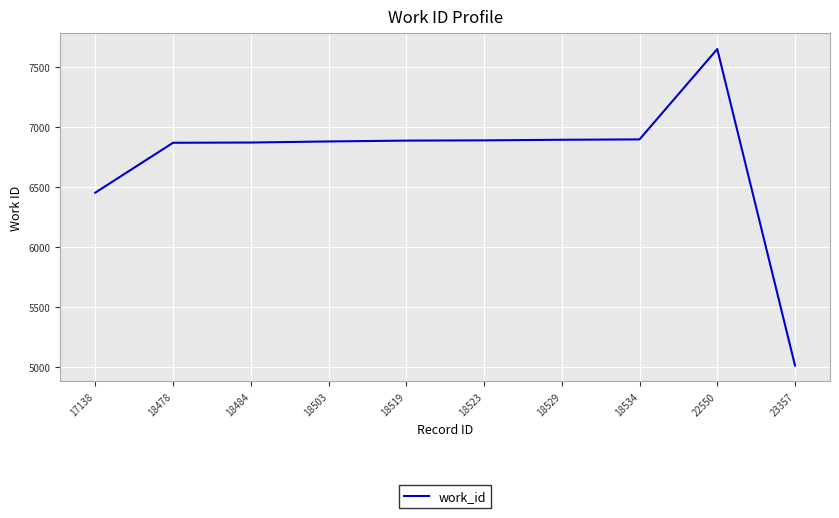

Which has a higher value, 17138 or 22550?

22550